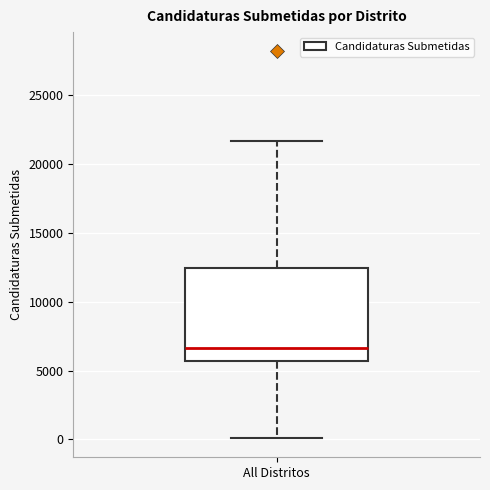

Where is the upper edge of the box for All Distritos on the y-axis? The values are not printed on the chart, so give them approximately, as read against the axis.

12500